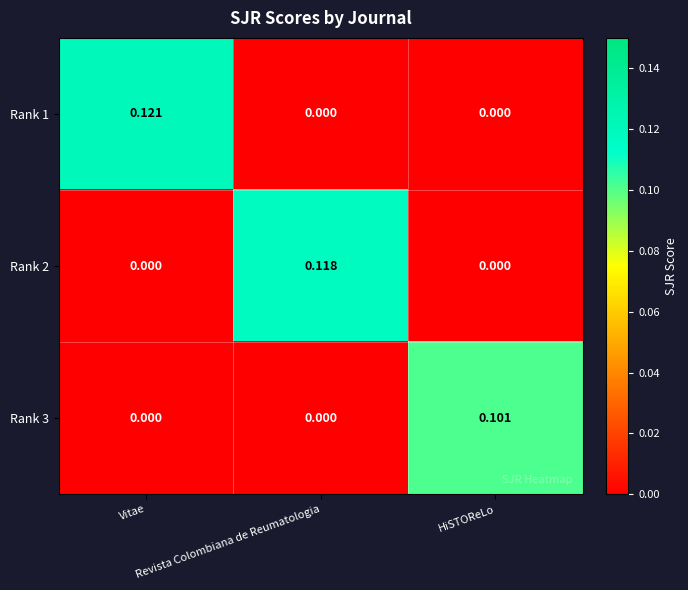

How many series are shown in this chart?

3